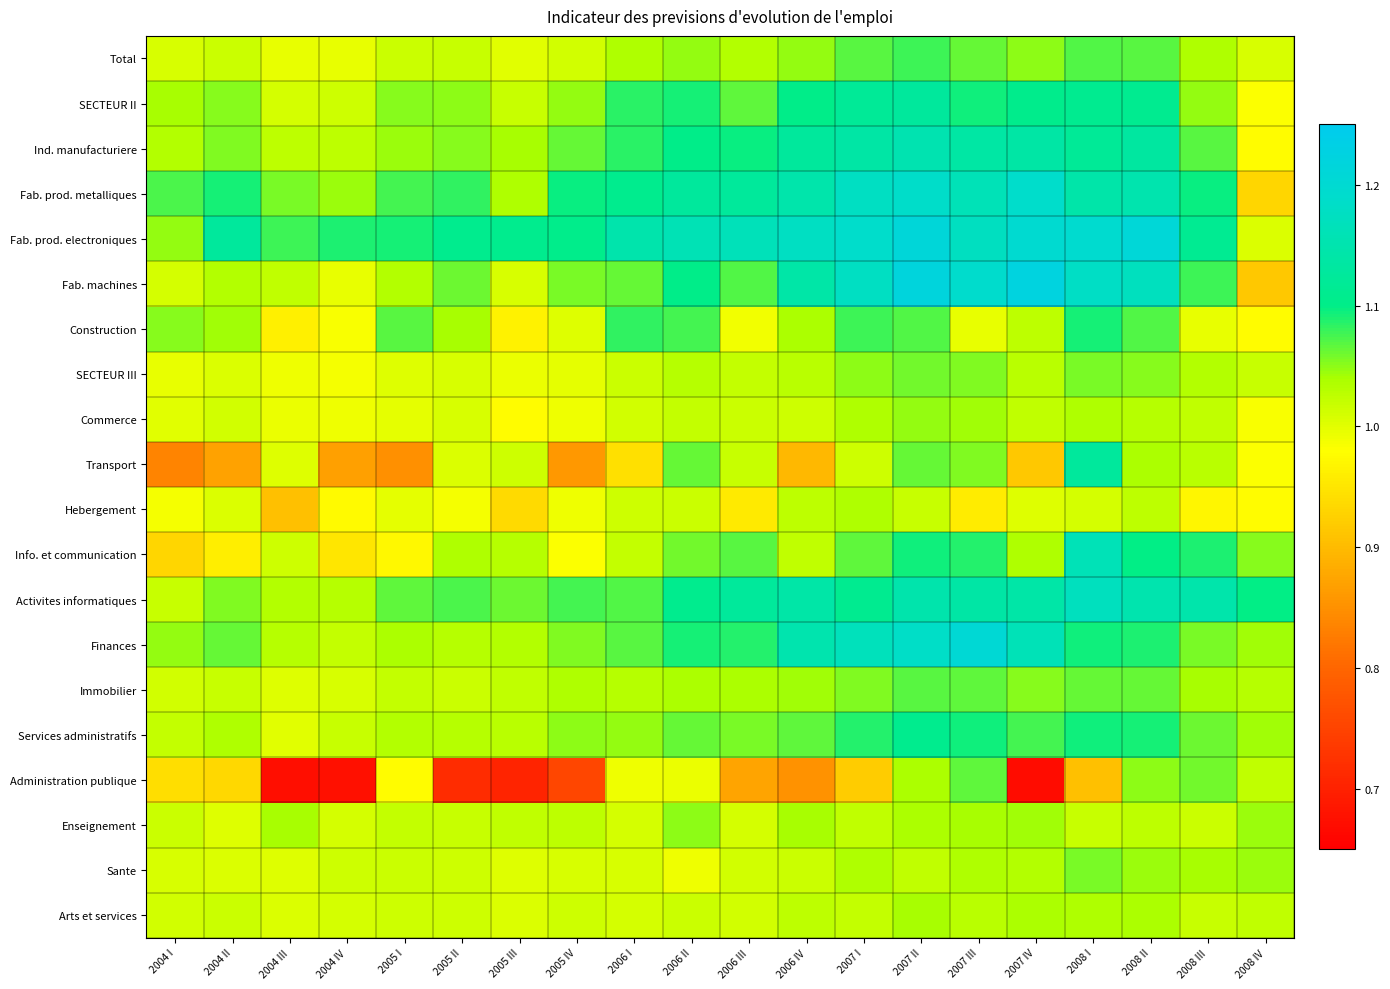

What is the maximum value shown in the chart?

1.2